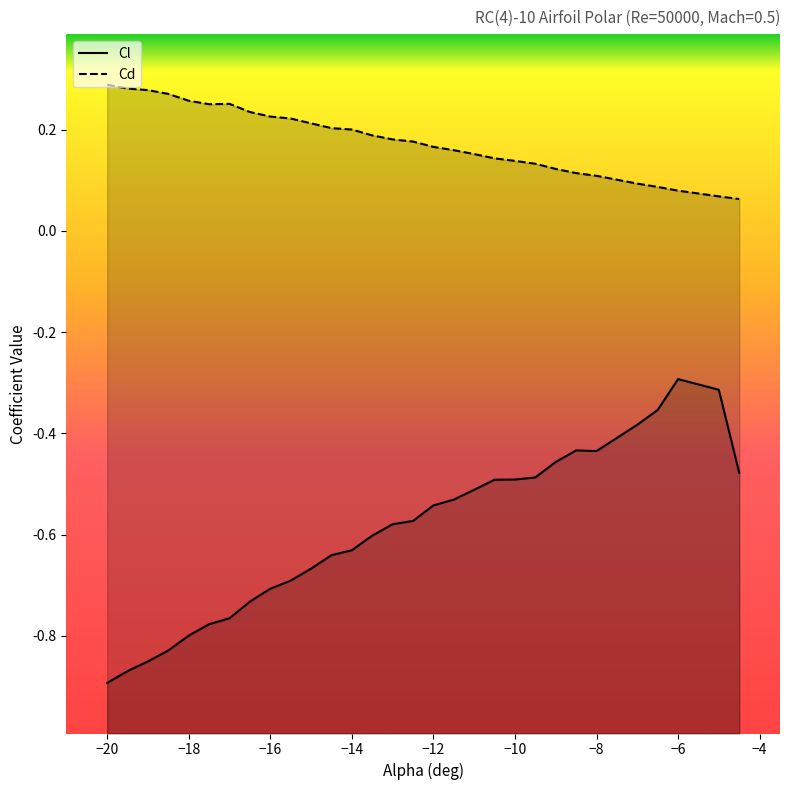

Does the chart have visible grid lines?

No